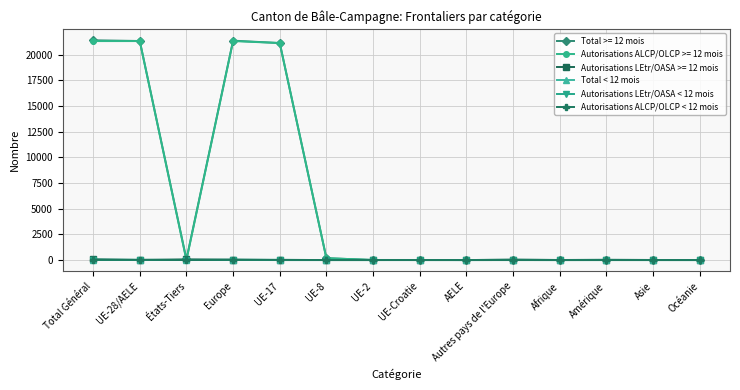

Where does the Autorisations LEtr/OASA < 12 mois series first go above 1?

Total Général